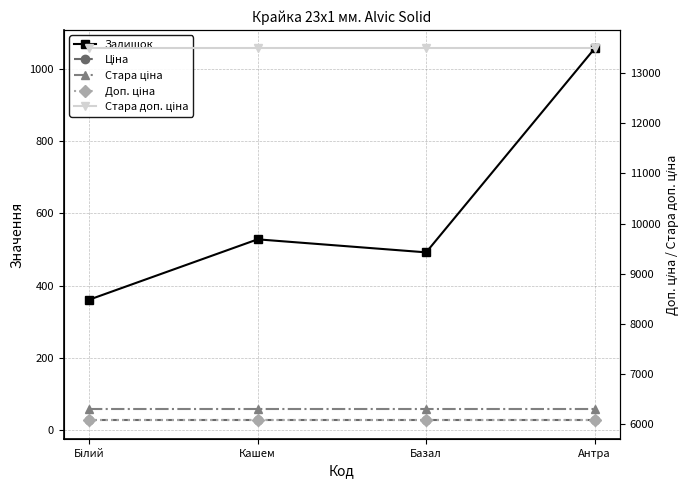

What is the maximum value for Стара доп. ціна?

13493.2